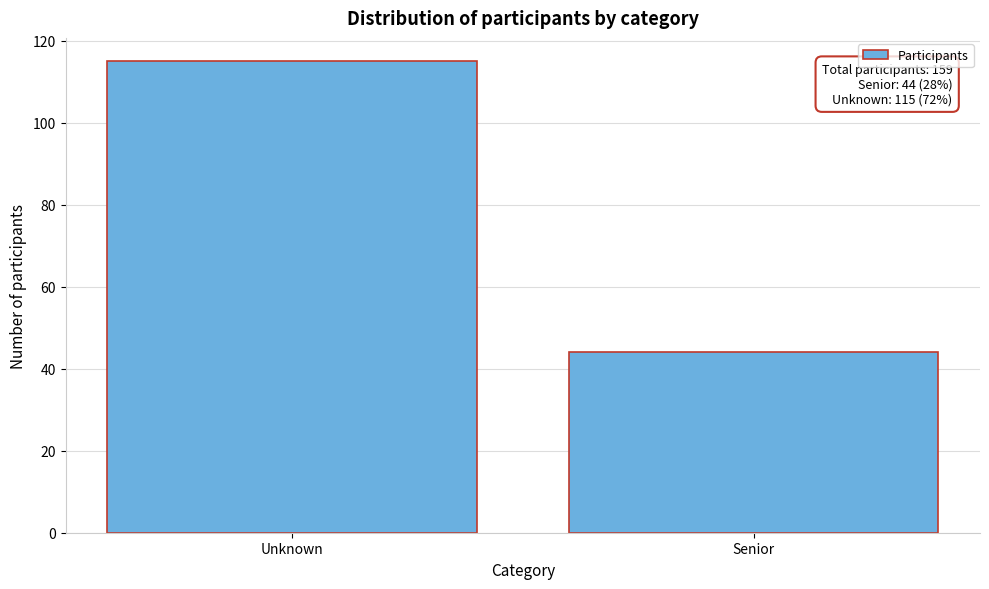

Reading left to right, transcribe all the data shown in this chart.

Unknown=115	Senior=44